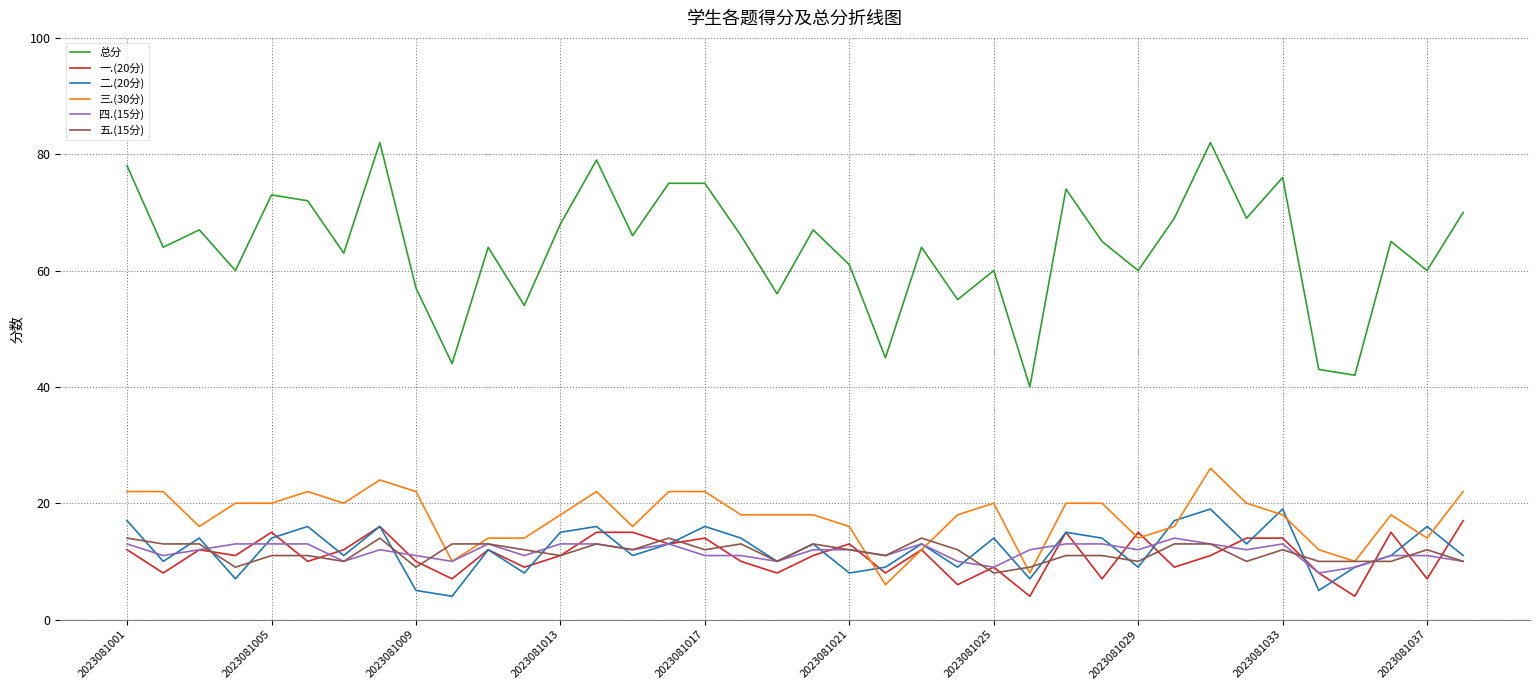

How many lines are shown in the chart?

6